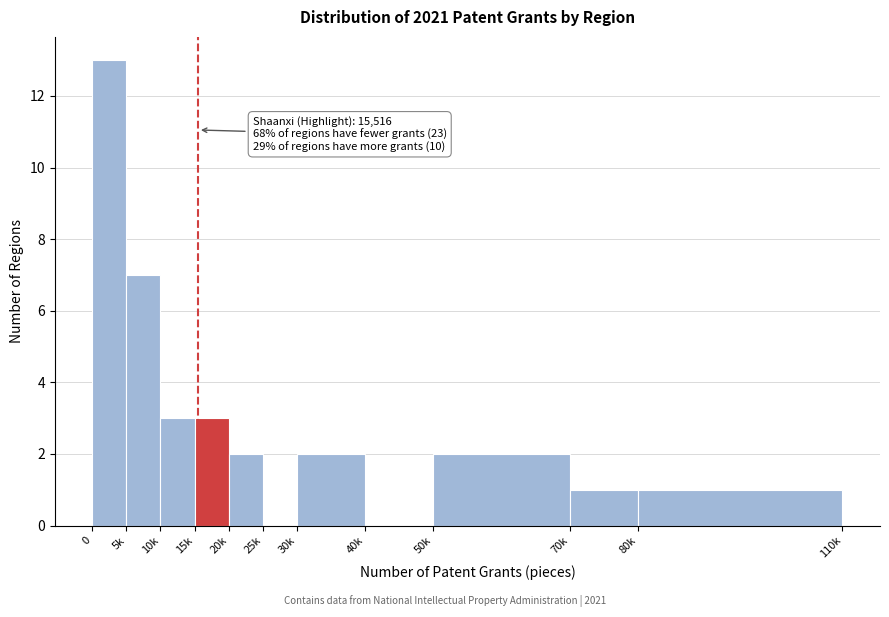

Reading right to left, transcribe all the data shown in this chart.

80k=1	70k=1	50k=2	40k=0	30k=2	25k=0	20k=2	15k=3	10k=3	5k=7	0=13